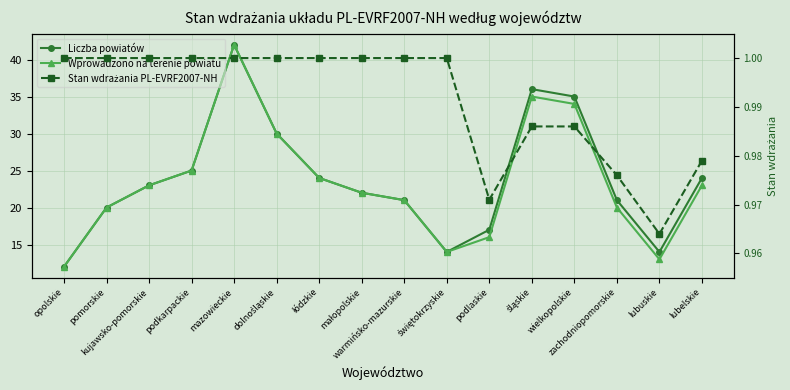

Which category has the lowest value across all series?

lubuskie